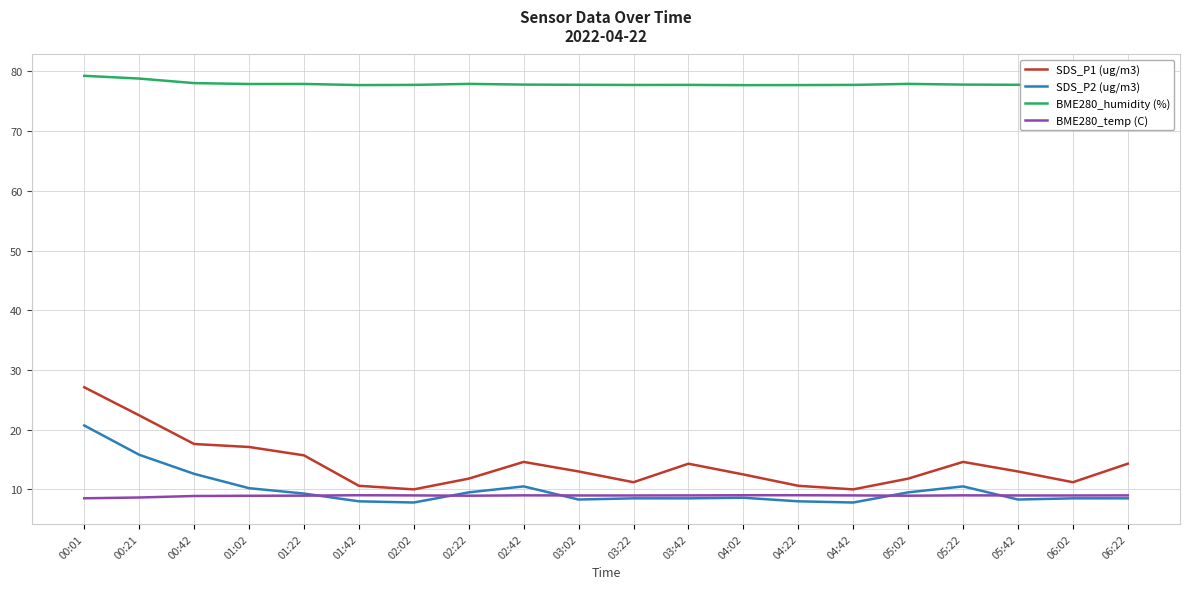

What position from the left is 05:02?

16